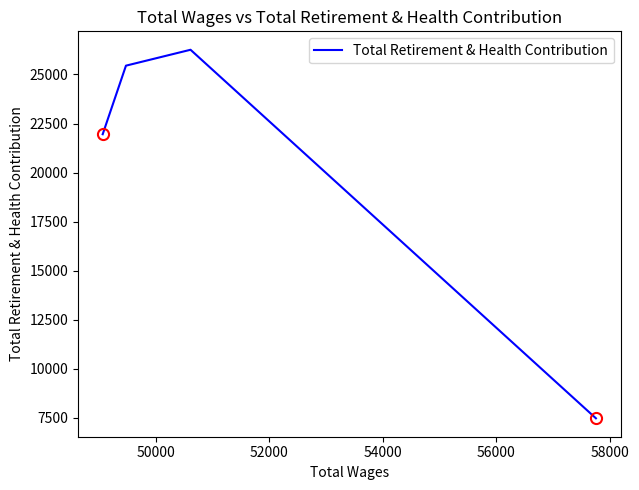

The chart shows a value of 45335 at 50000. True or false?

False